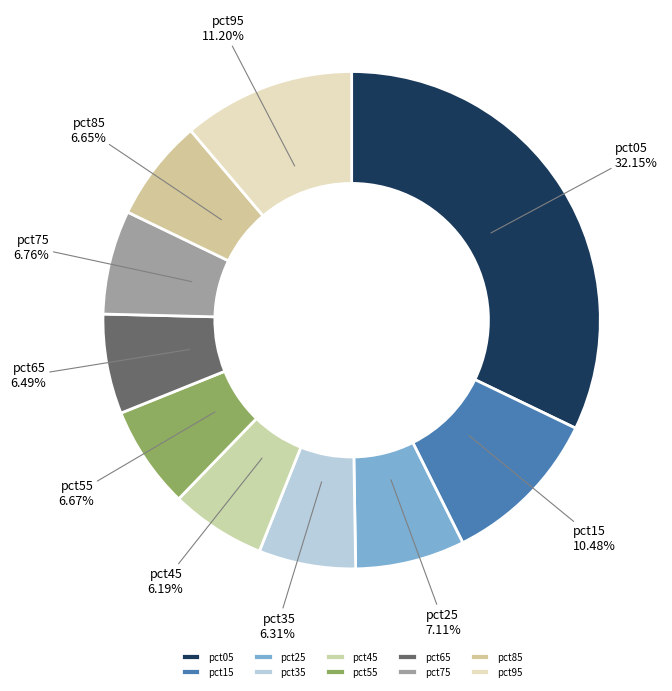

How many segments does this pie chart have?

10